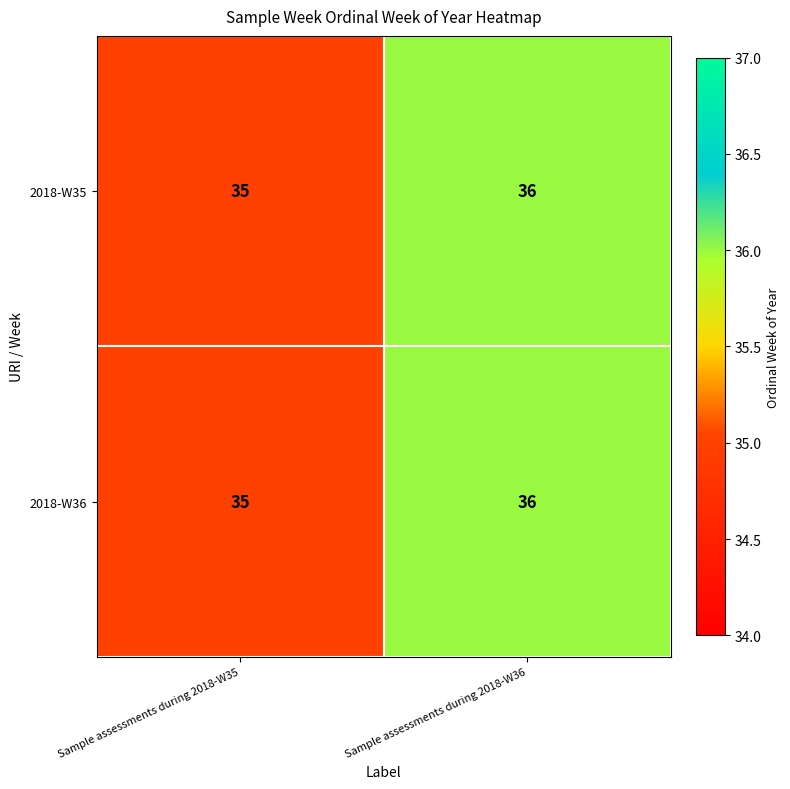

What is the average value of the 2018-W35 series?

36